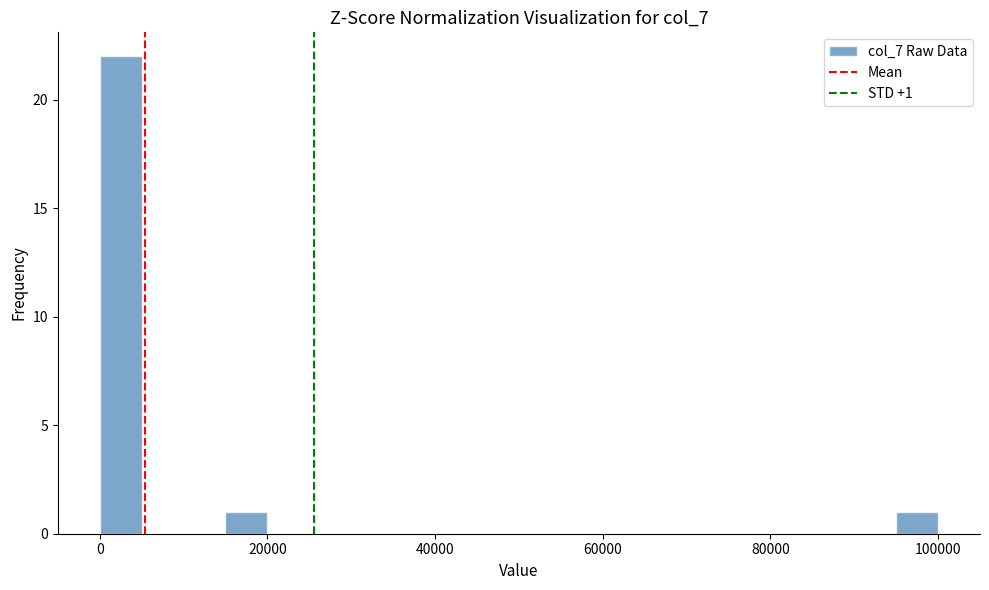

Around what value on the x-axis is the tallest bar? Give the approximate position of its centre, as read against the axis.

2000